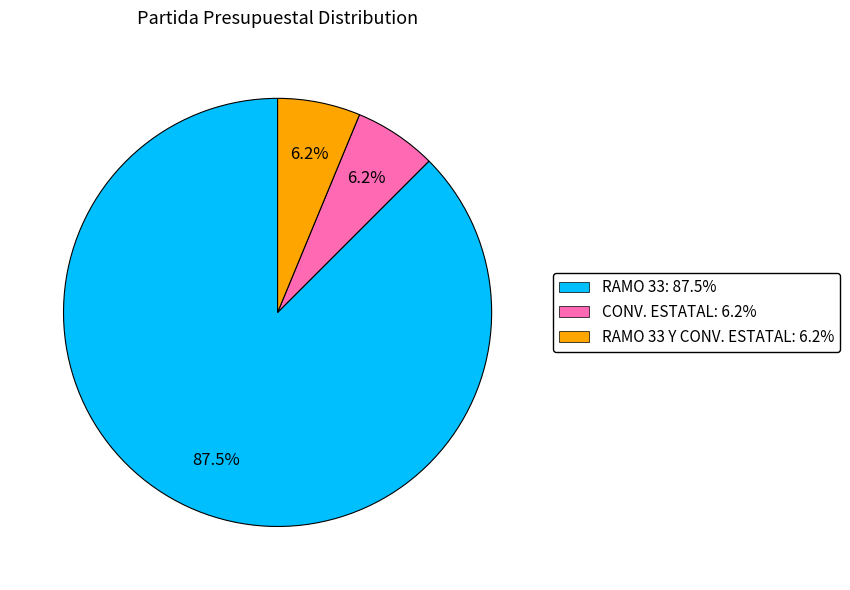

Count the number of slices in the pie.

3